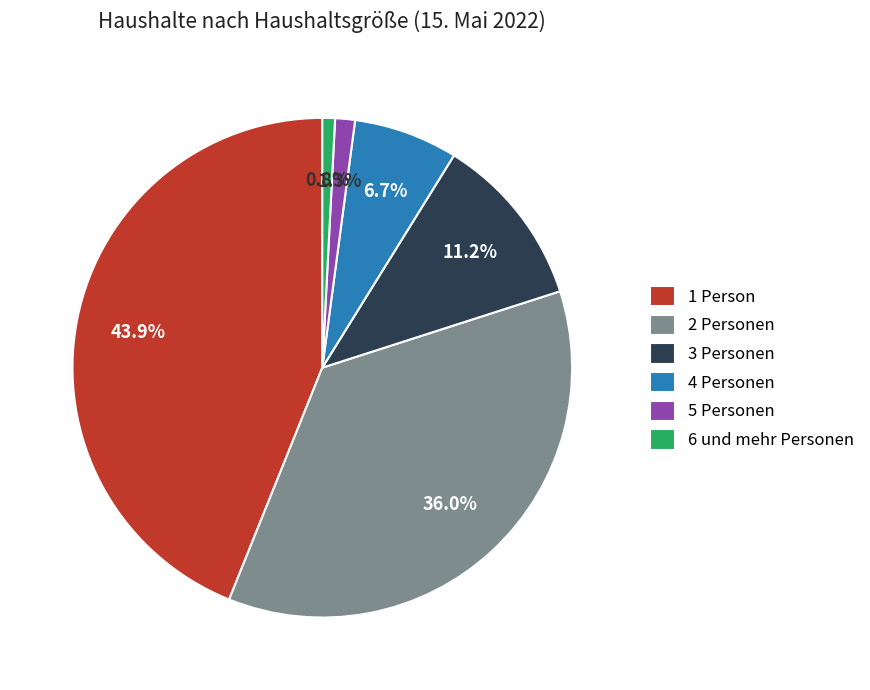

How many segments does this pie chart have?

6